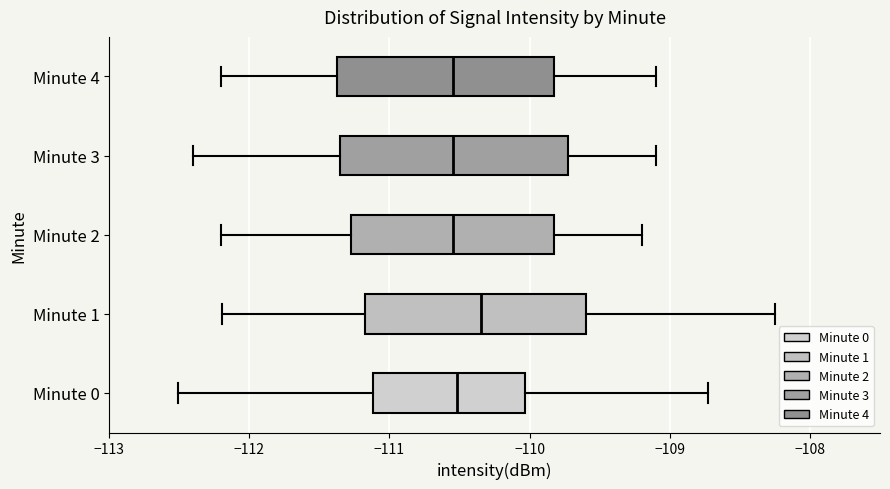

Reading bottom to top, transcribe this box plot: for each box, give where its median line is, the range the box spans, and where its two whiskers end, as read against the x-axis. The values are not printed on the chart, so give them approximately, as read against the axis.

Minute 0: median -110.5, box -111.1 to -110.0, whiskers -112.5 to -108.7
Minute 1: median -110.3, box -111.2 to -109.6, whiskers -112.2 to -108.2
Minute 2: median -110.5, box -111.3 to -109.8, whiskers -112.2 to -109.2
Minute 3: median -110.5, box -111.3 to -109.7, whiskers -112.4 to -109.1
Minute 4: median -110.5, box -111.4 to -109.8, whiskers -112.2 to -109.1